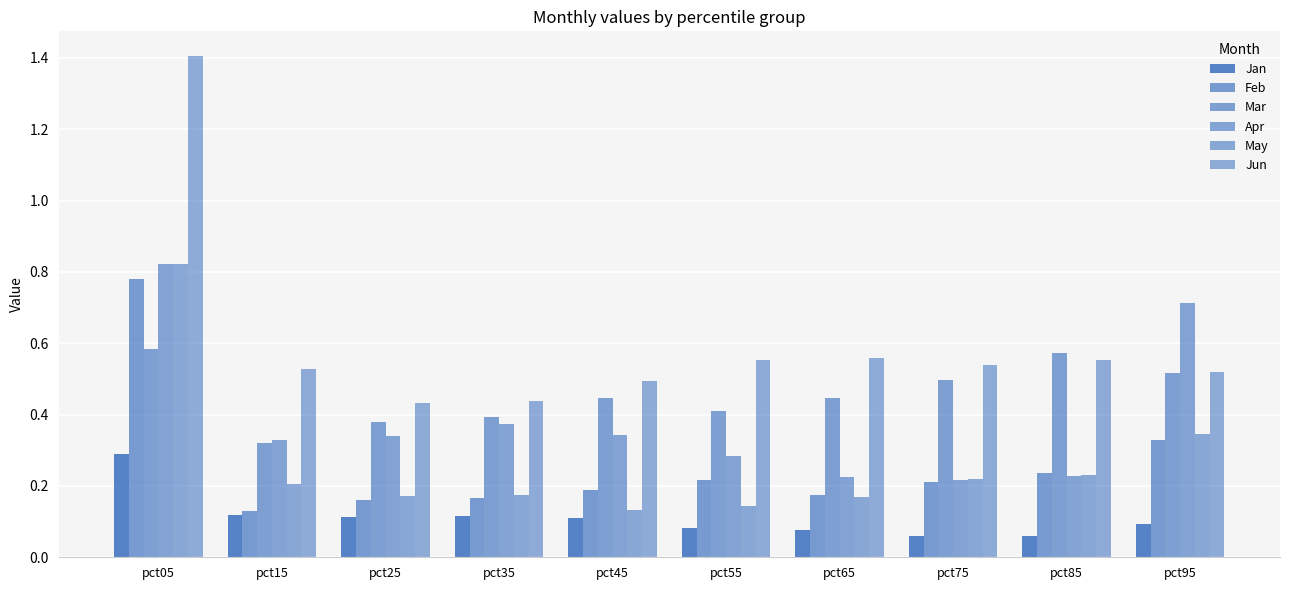

At which label does Feb reach its peak?

pct05